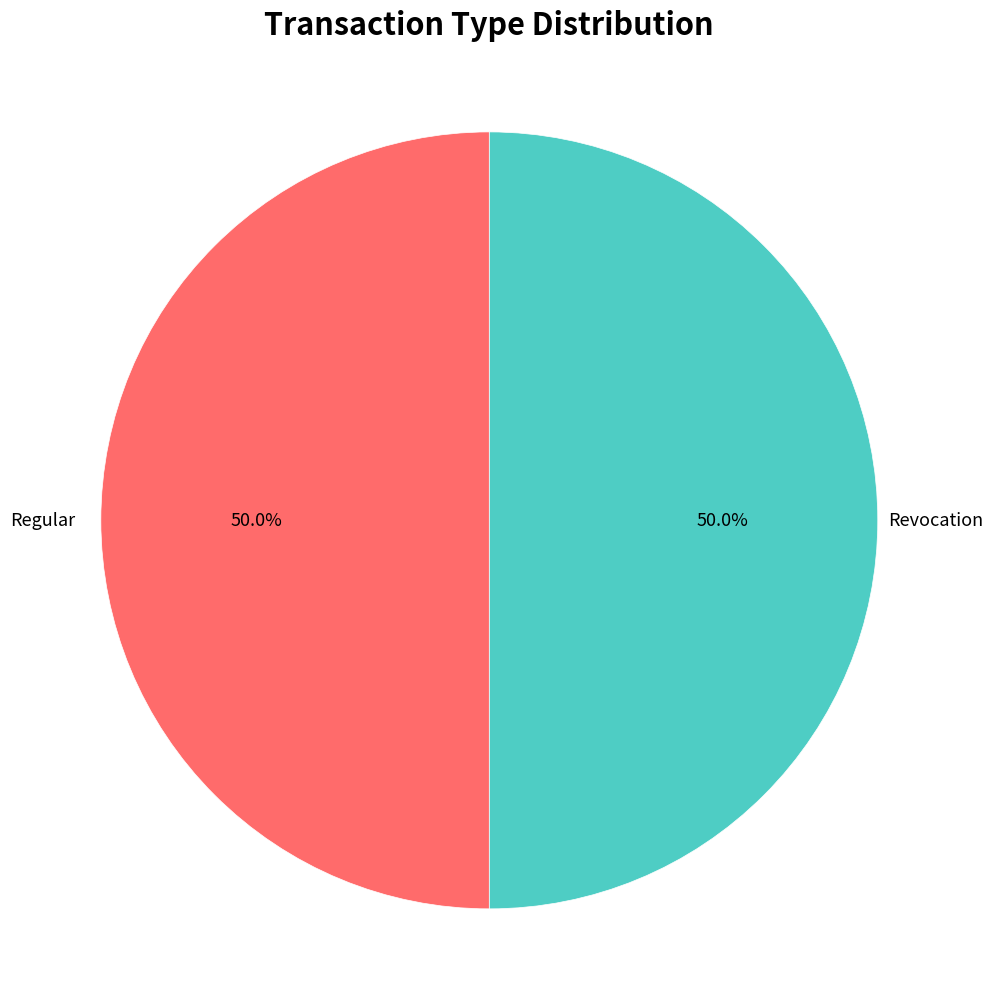

How many segments does this pie chart have?

2